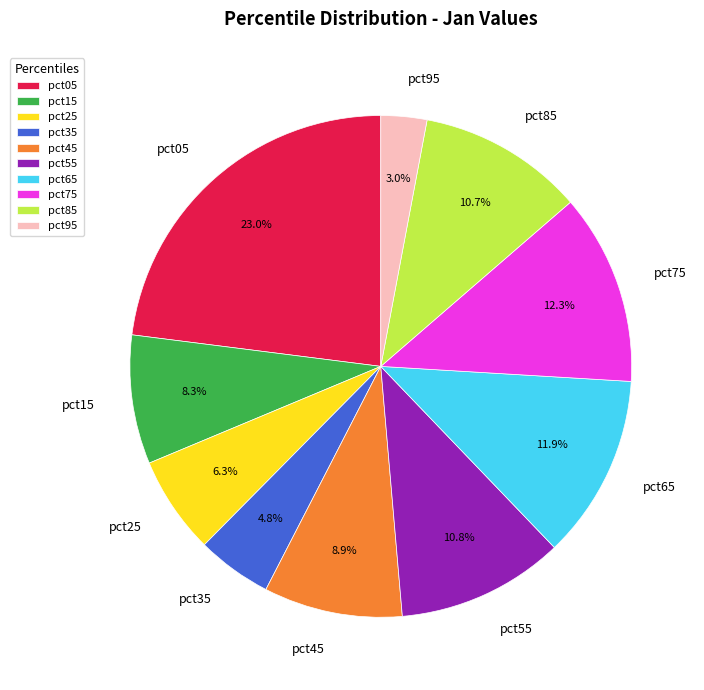

Does pct65 represent more than half of the total?

No